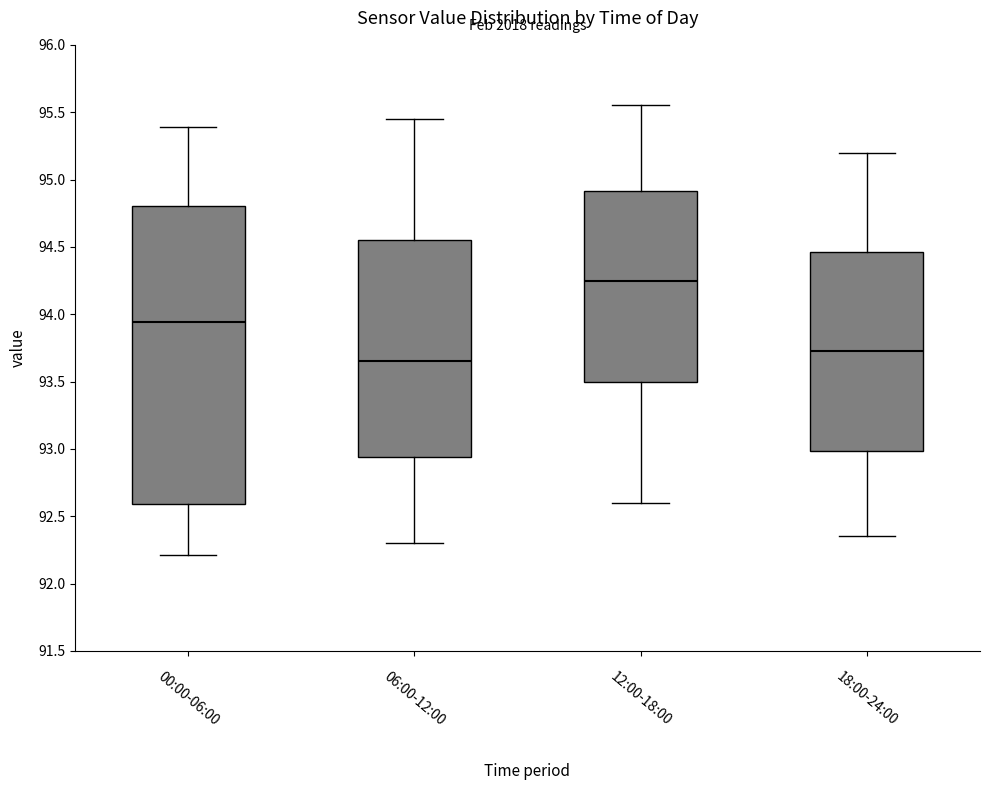

Comparing the boxes themselves (not the whiskers), which one is the tallest?

00:00-06:00